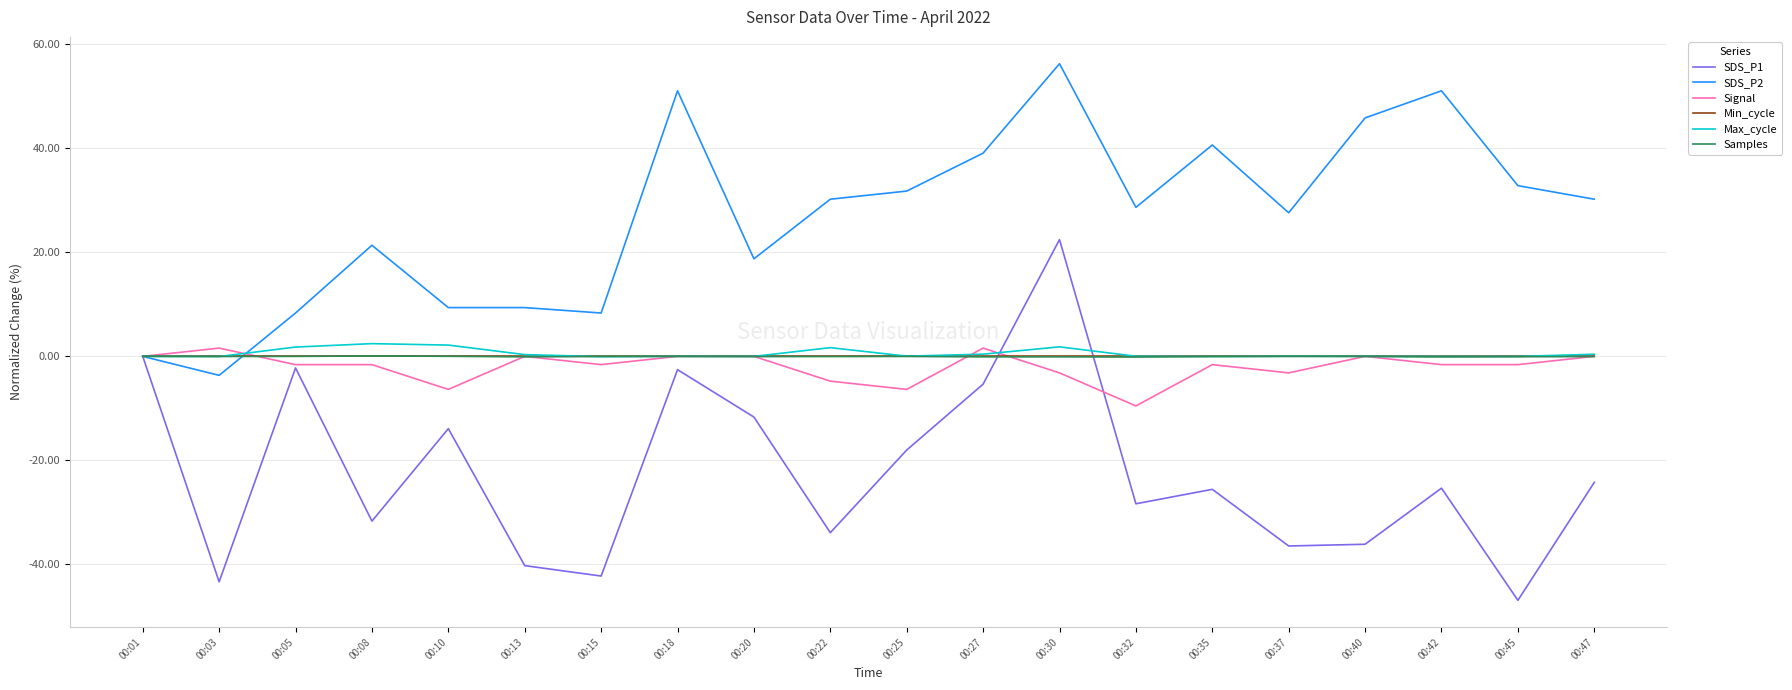

What is the smallest value displayed?

-46.9